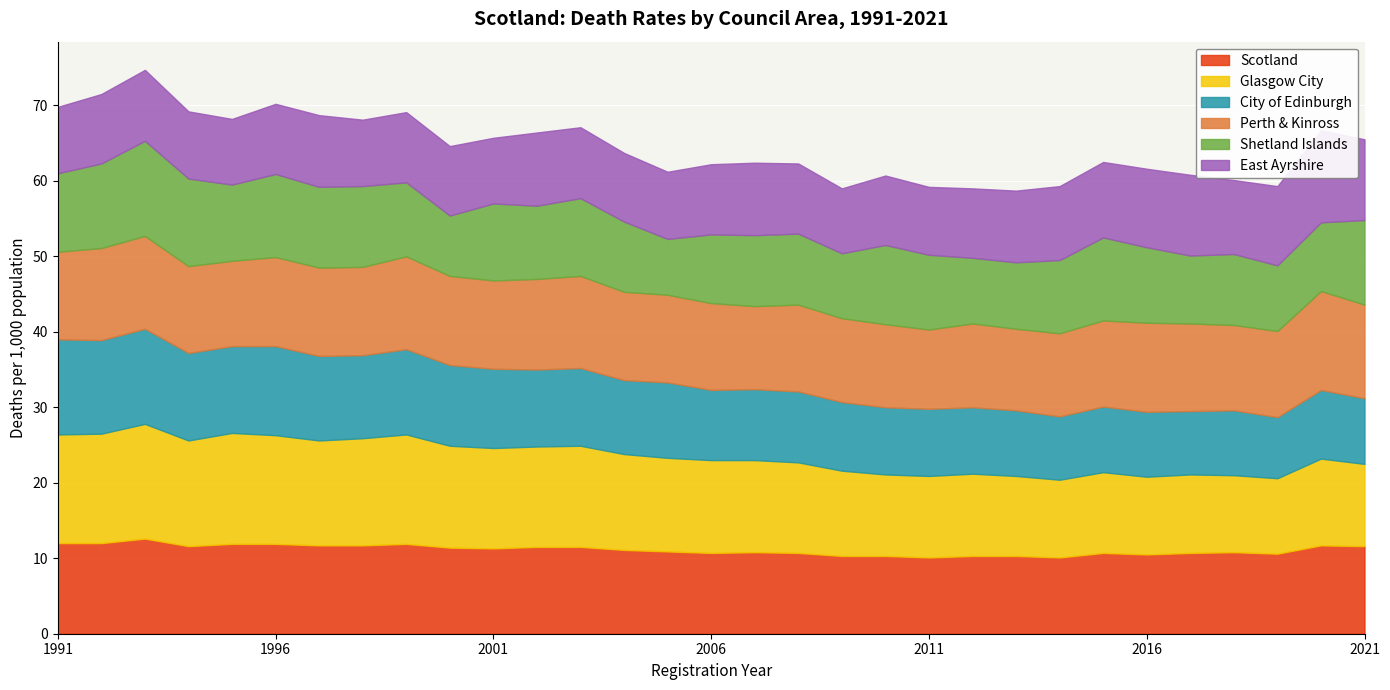

Which series has the largest total across all categories?

Glasgow City